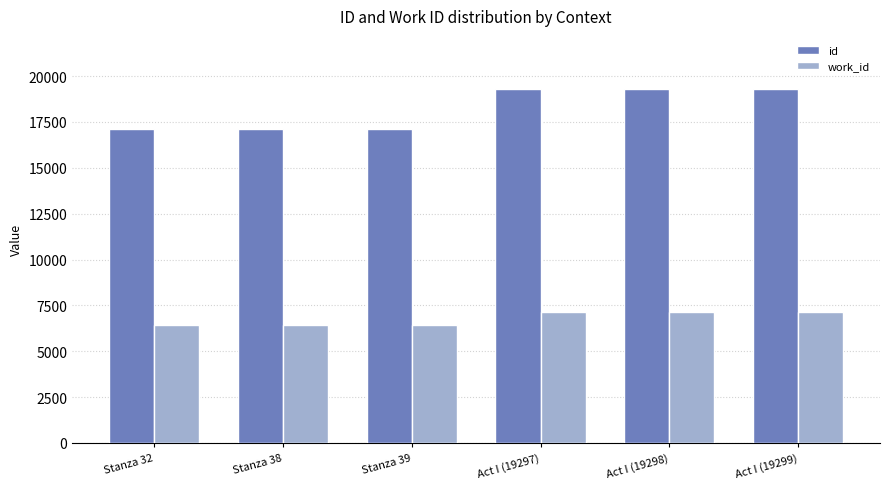

Which series has the largest range (max minus min)?

id